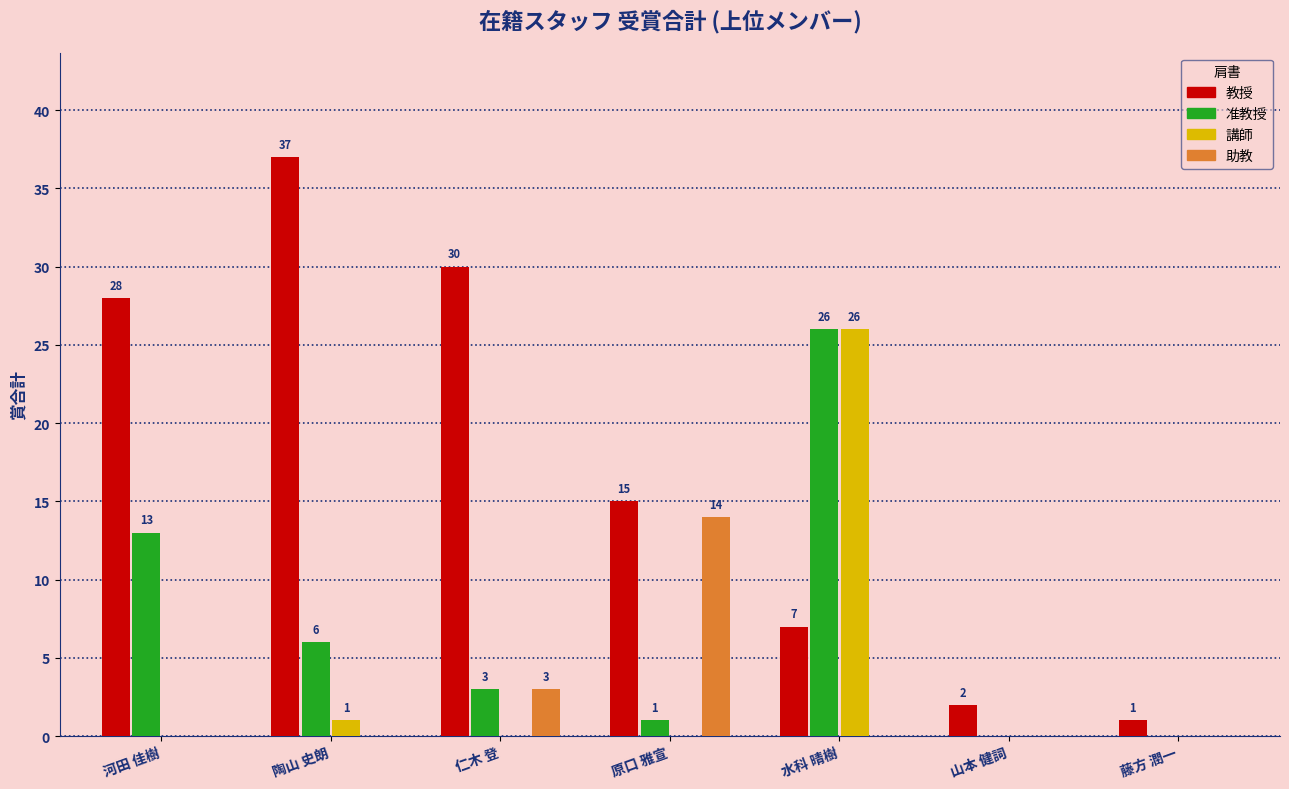

What is the sum of the 助教 values at 原口 雅宣 and 仁木 登?

17